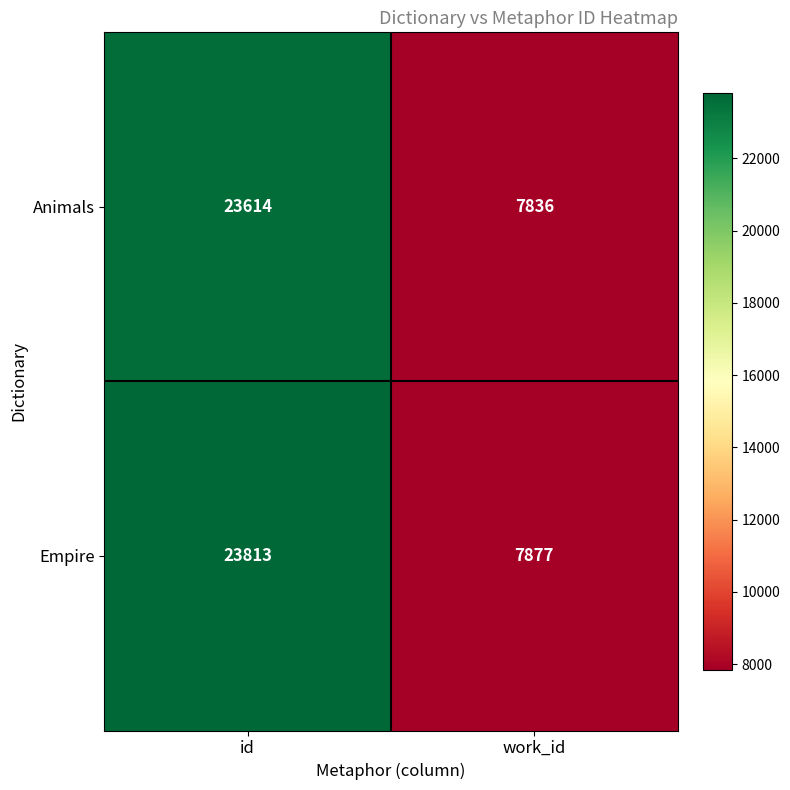

What is the minimum value for Animals?

7836